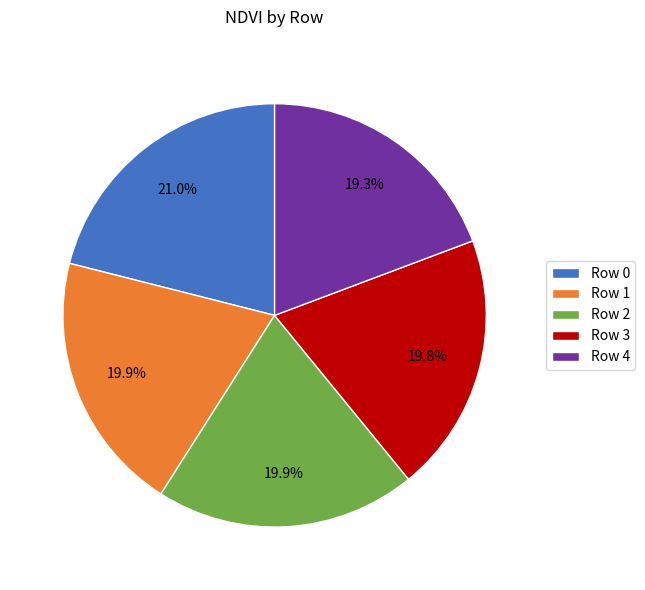

How many slices are in this pie chart?

5